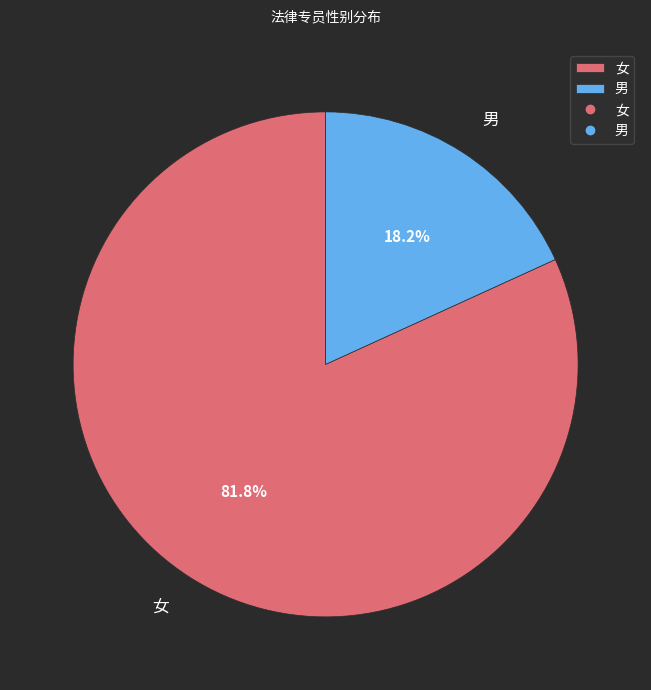

Between 女 and 男, which is larger?

女